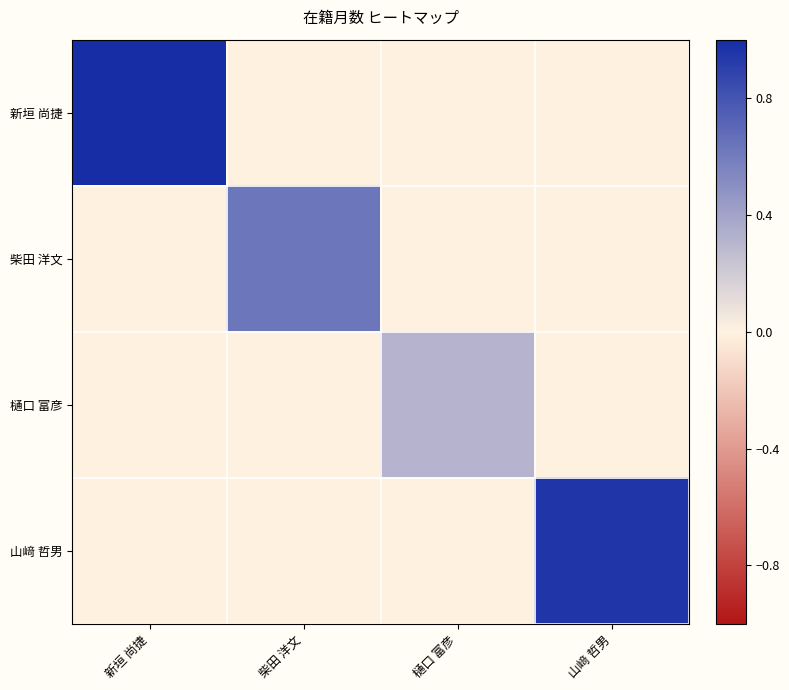

Reading left to right, transcribe all the data shown in this chart.

新垣 尚捷: 新垣 尚捷=1.0	柴田 洋文=0.0	樋口 富彦=0.0	山﨑 哲男=0.0
柴田 洋文: 新垣 尚捷=0.0	柴田 洋文=0.6	樋口 富彦=0.0	山﨑 哲男=0.0
樋口 富彦: 新垣 尚捷=0.0	柴田 洋文=0.0	樋口 富彦=0.3	山﨑 哲男=0.0
山﨑 哲男: 新垣 尚捷=0.0	柴田 洋文=0.0	樋口 富彦=0.0	山﨑 哲男=1.0